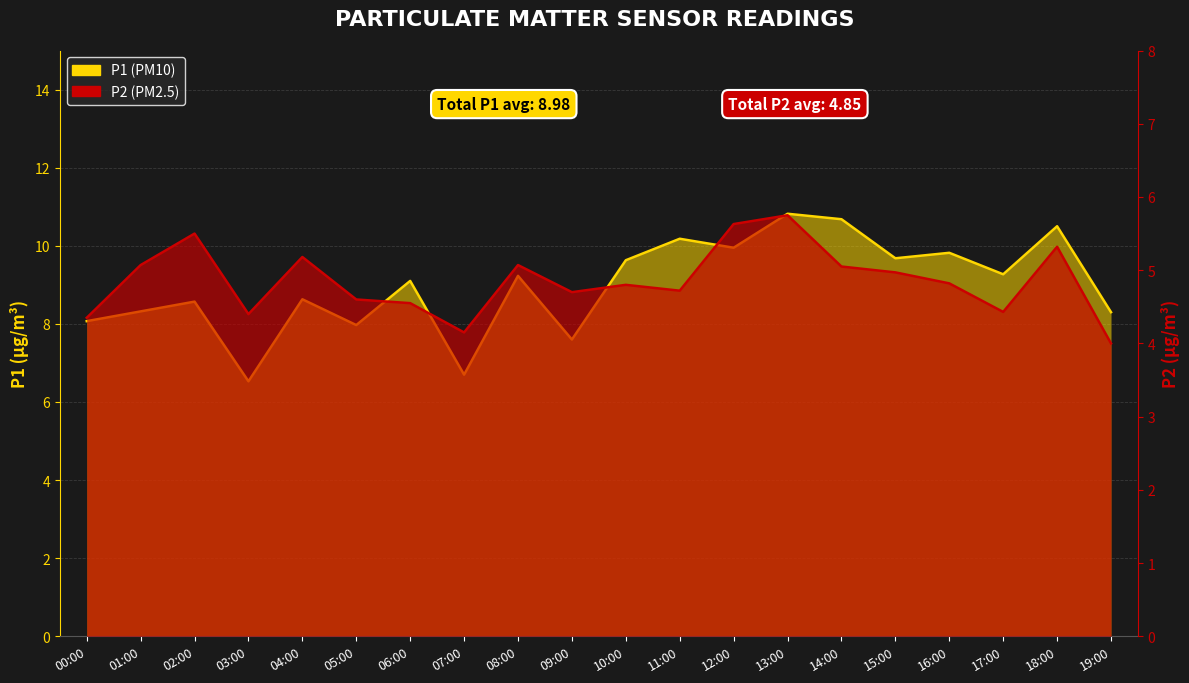

What is the label of the 4th point from the left?

03:00